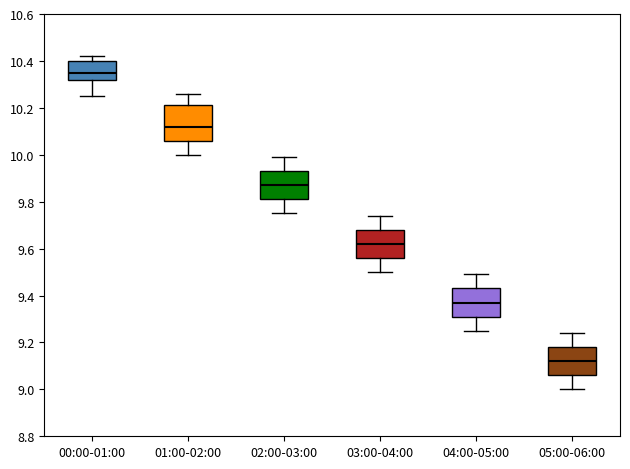

Which box is the tallest, from its lower edge to its upper edge?

01:00-02:00